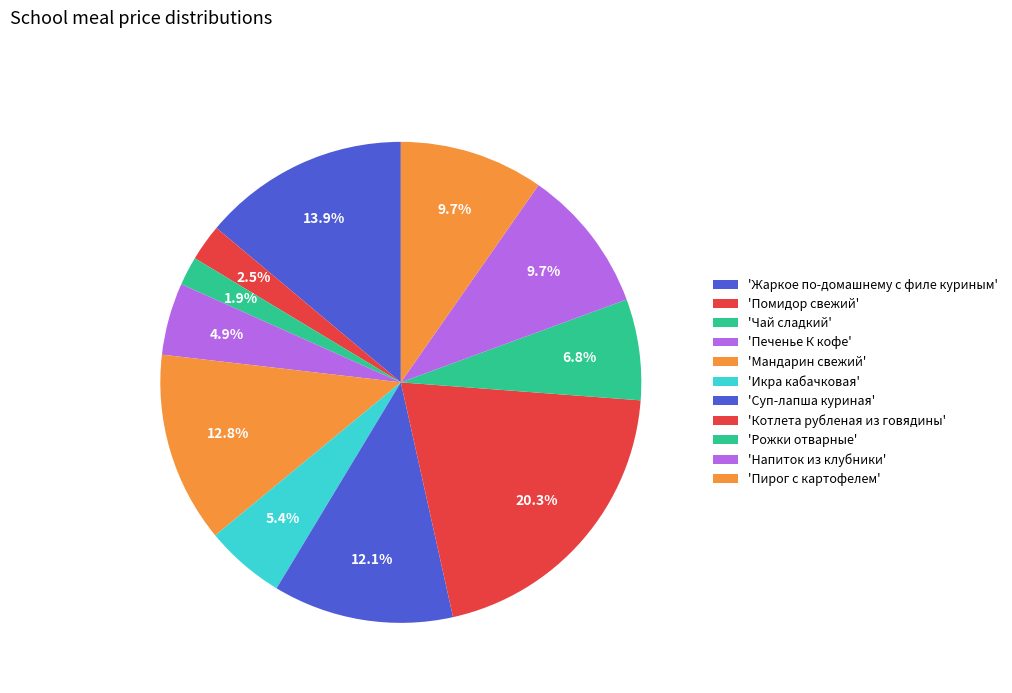

How many segments does this pie chart have?

11